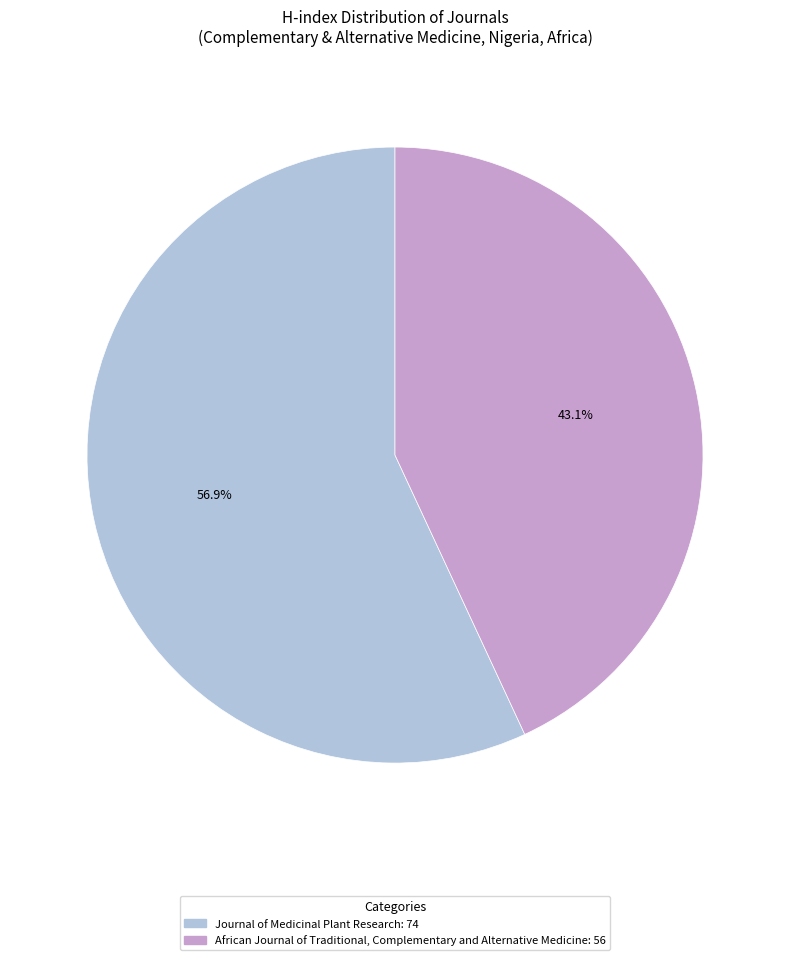

Which slice is the largest?

Journal of Medicinal Plant Research